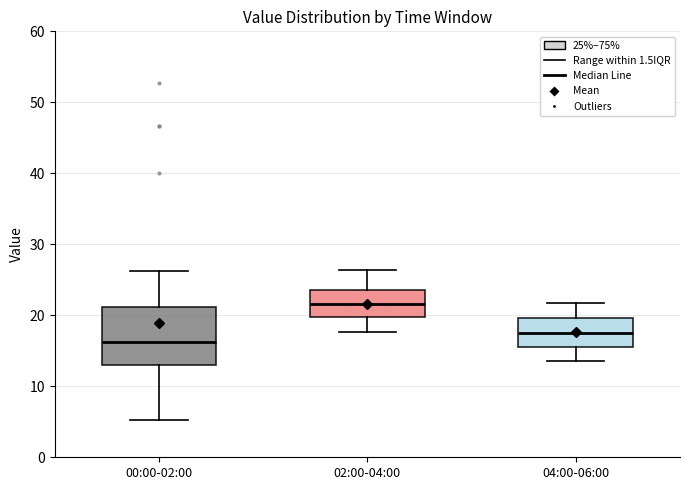

Which box is the tallest, from its lower edge to its upper edge?

00:00-02:00